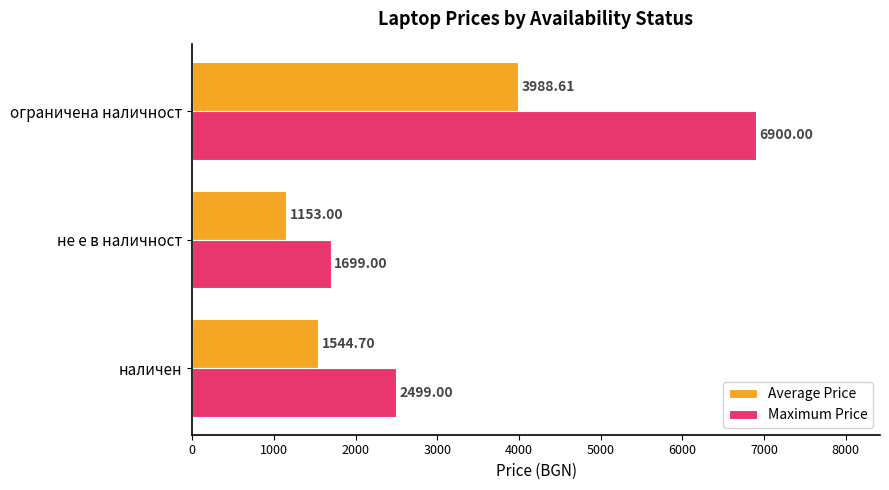

How many data points does each series have?

3